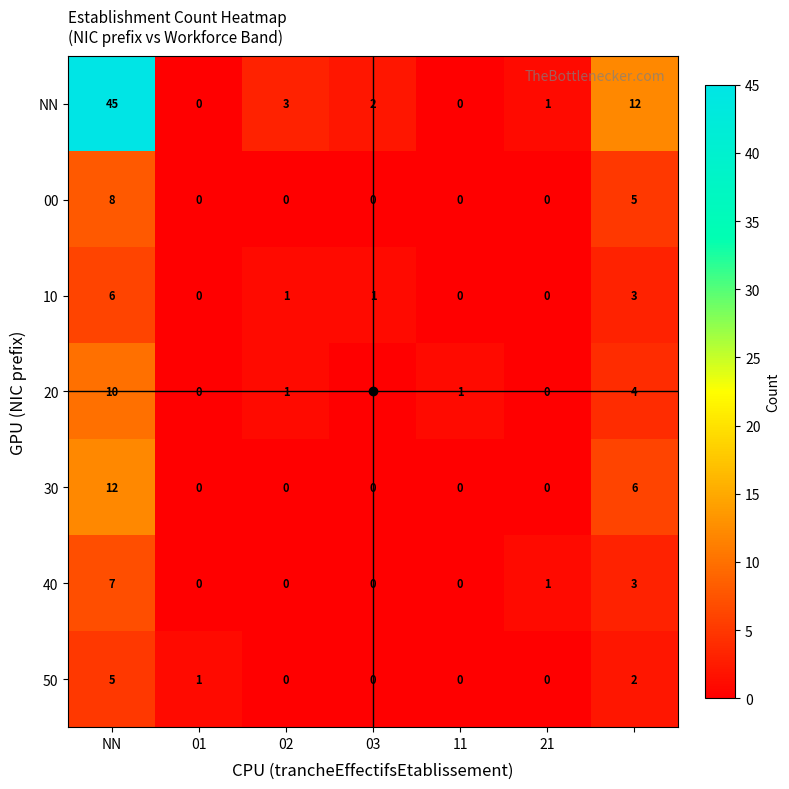

Which series has the largest total across all categories?

NN